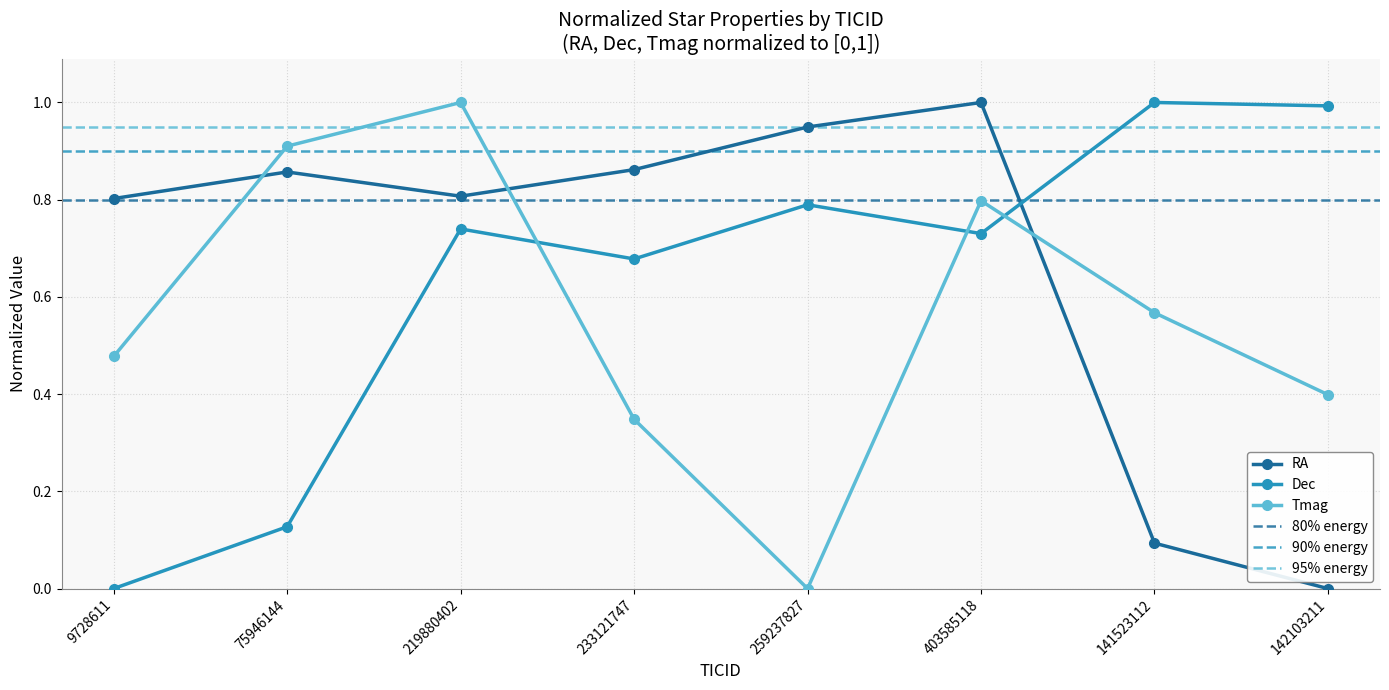

Which series has the largest total across all categories?

RA